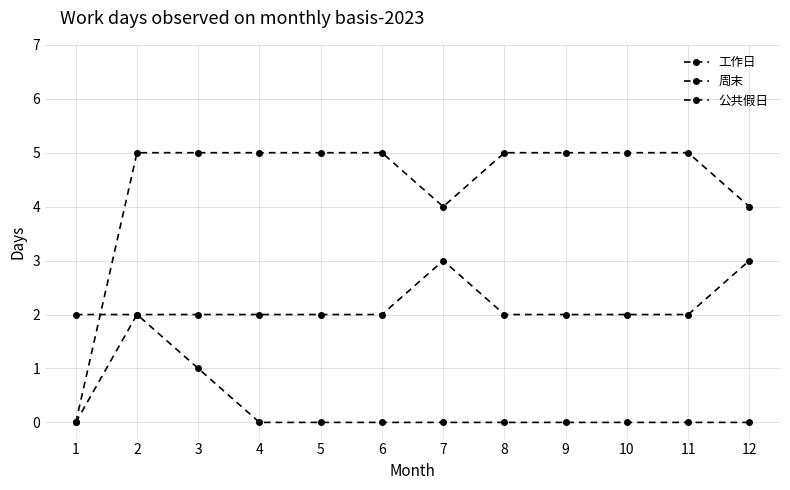

How many distinct data groups are displayed?

3